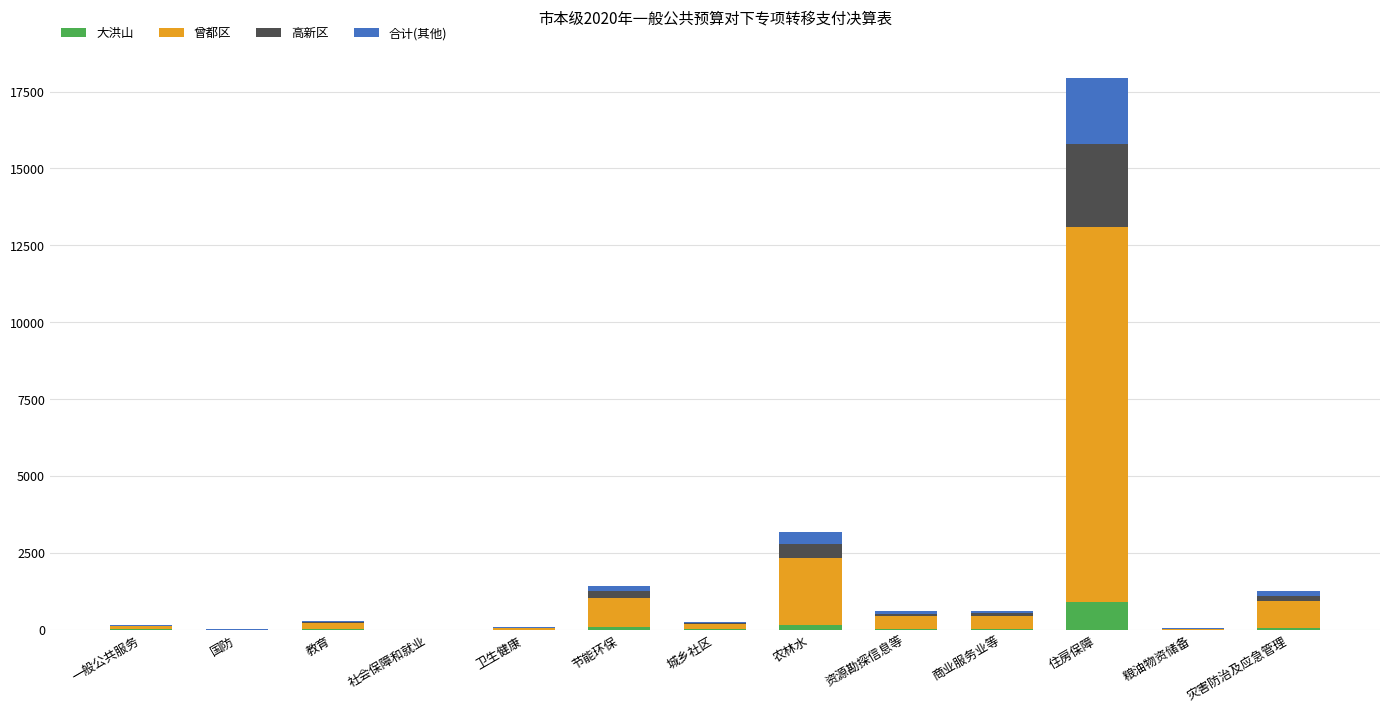

At which category is the sum across all series the highest?

住房保障